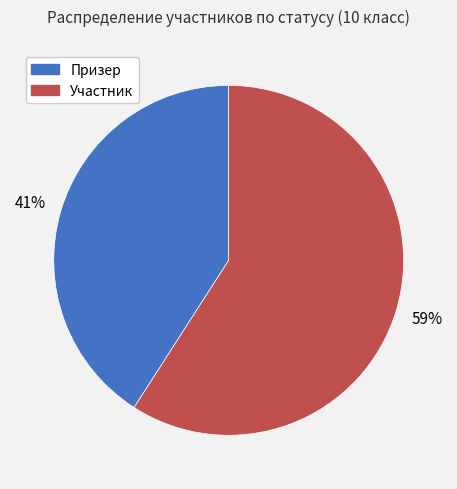

Does Призер represent more than half of the total?

No